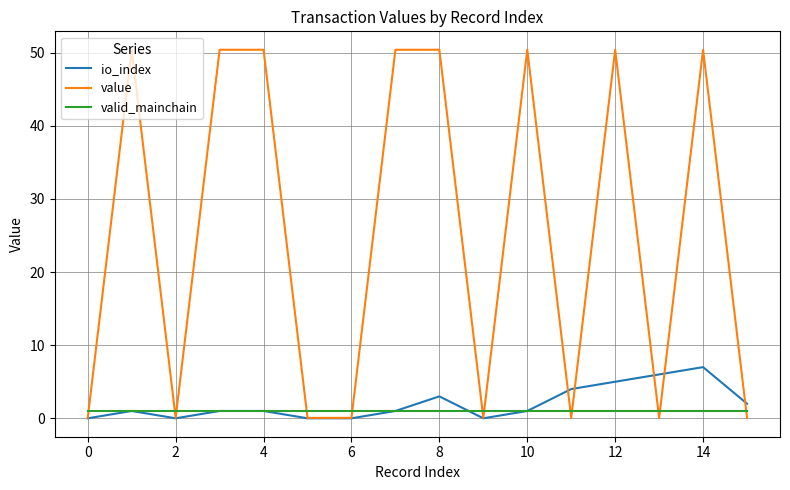

Is this an area chart (filled region under the line)?

No